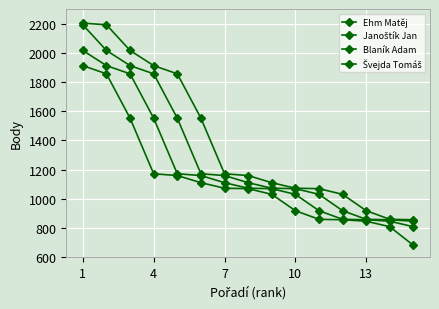

How many lines are shown in the chart?

4